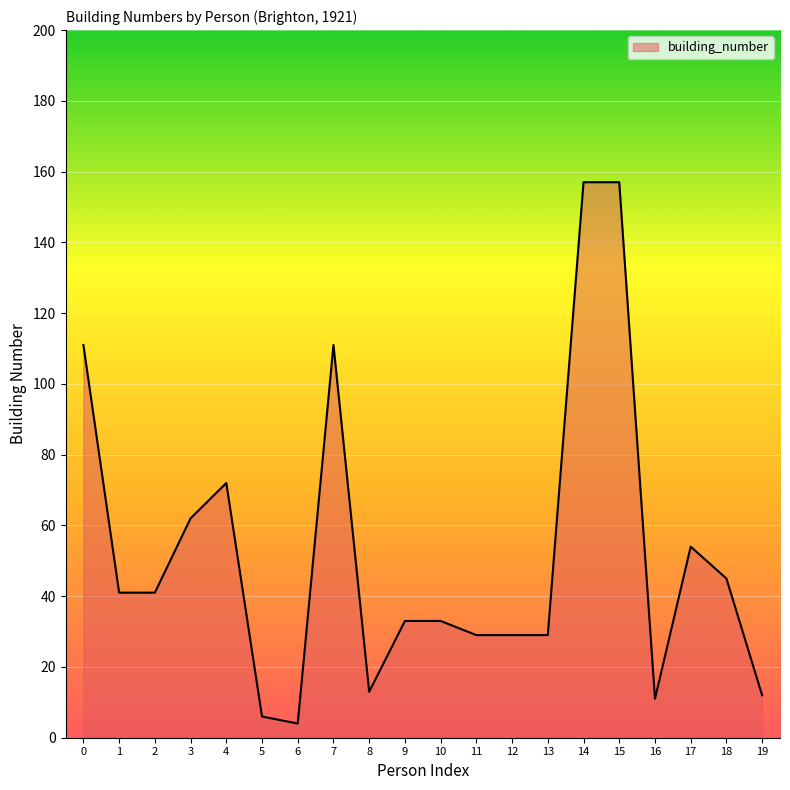

What is the change in value from 6 to 14?

+153